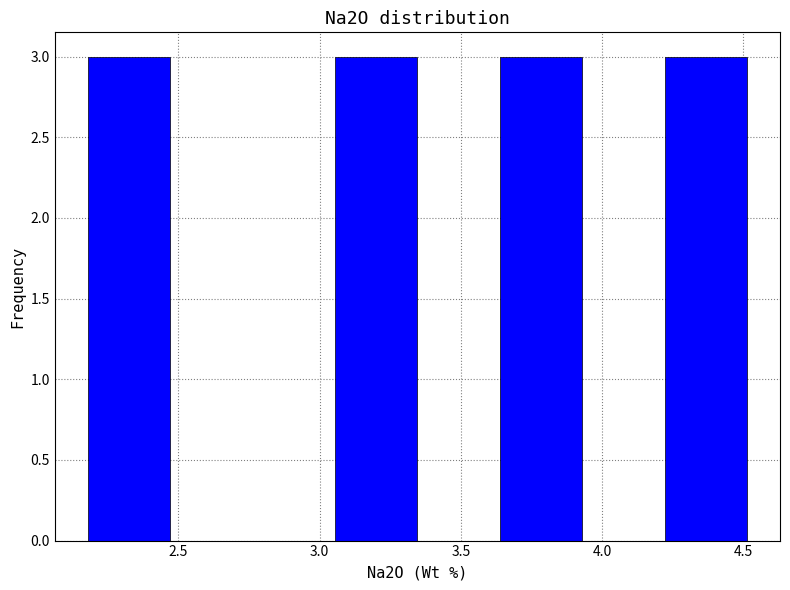

Reading left to right, transcribe this chart: for each bar, give the range it covers on the x-axis and its height. Neither the bar edges nor the heights are printed on the chart, so give them approximately, as read against the axes.

2.20 to 2.45: 3
2.45 to 2.75: 0
2.75 to 3.05: 0
3.05 to 3.35: 3
3.35 to 3.65: 0
3.65 to 3.95: 3
3.95 to 4.20: 0
4.20 to 4.50: 3